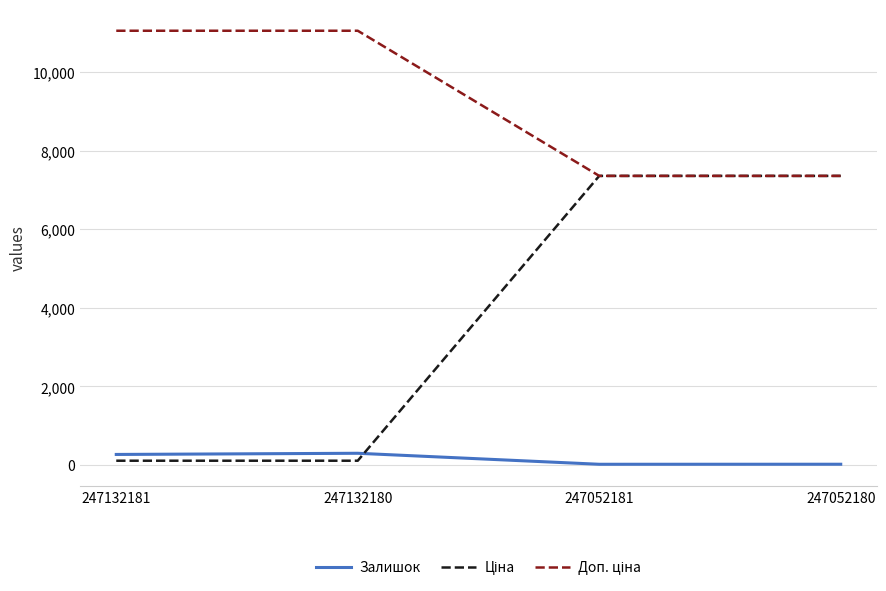

What is the minimum value shown in the chart?

20.0